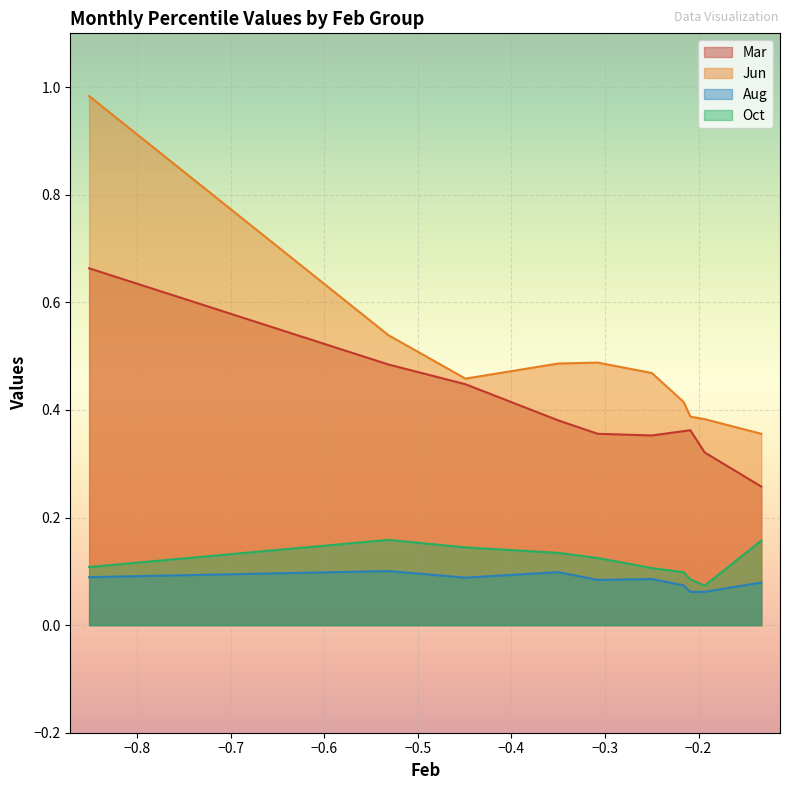

True or false: Jun has more than 1 interior local peaks.

False